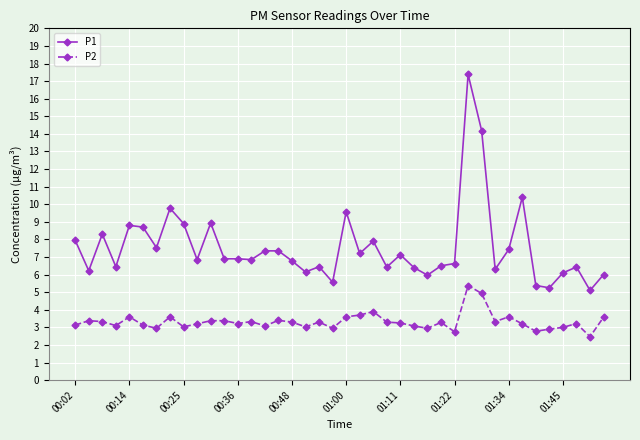

How many lines are shown in the chart?

2